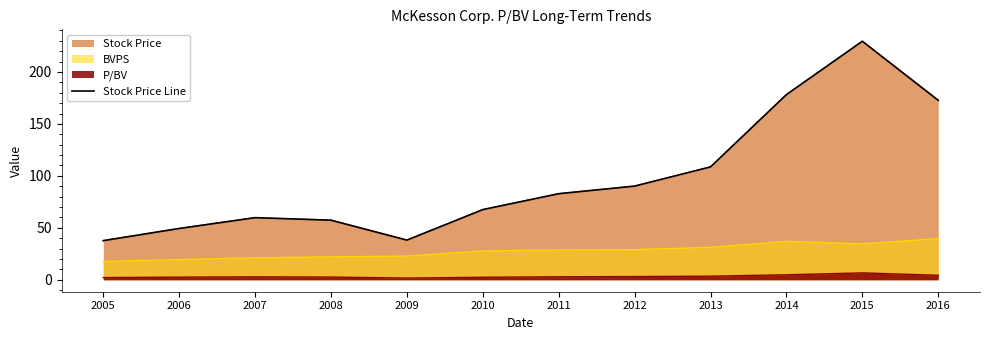

What is the value of the 6th point from the left?

67.5